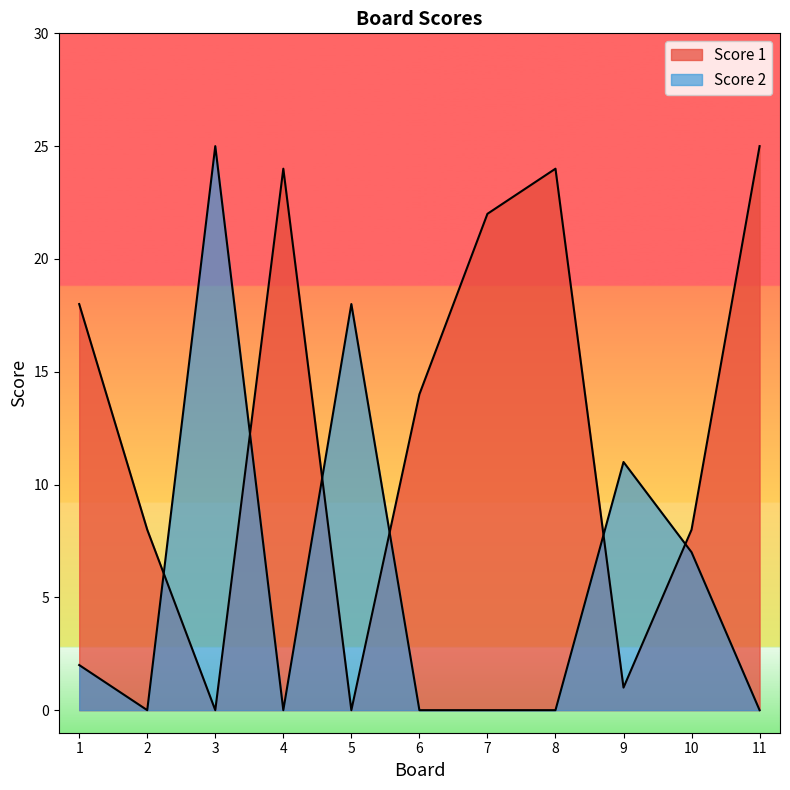

Rank the categories by Score 2 value from highest to lowest.

3, 5, 9, 10, 1, 2, 4, 6, 7, 8, 11